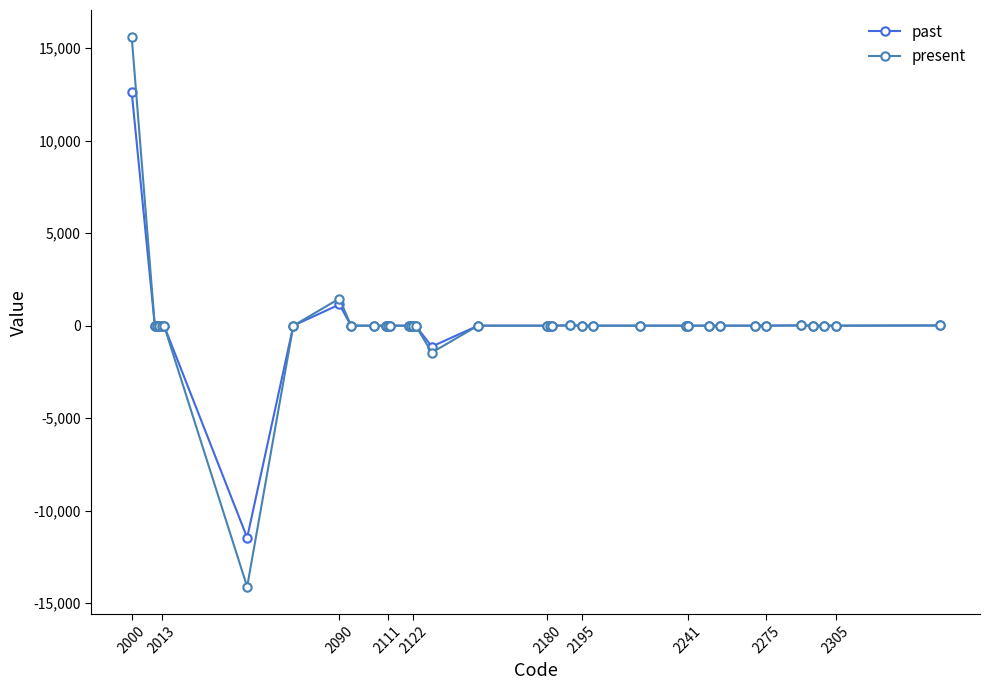

List the series in order of their peak value, highest first.

present, past